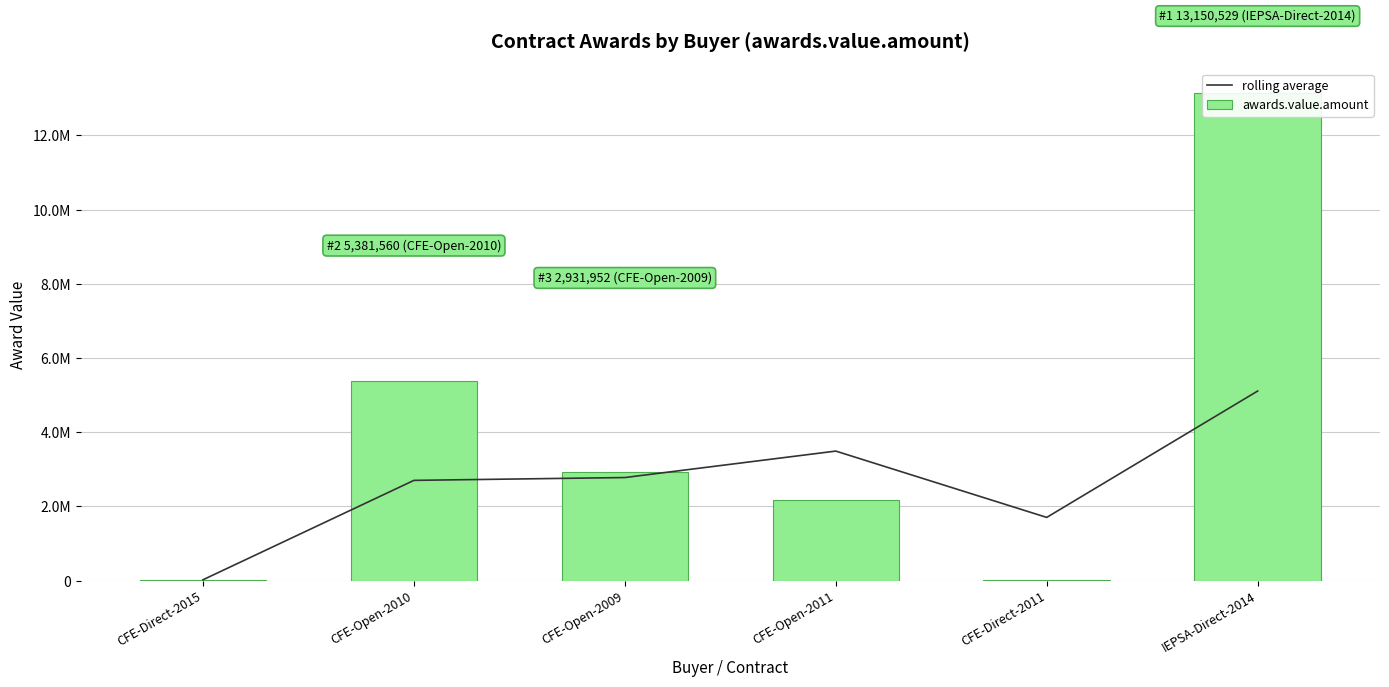

What is the total value across all series at CFE-Open-2009?

5711062.7